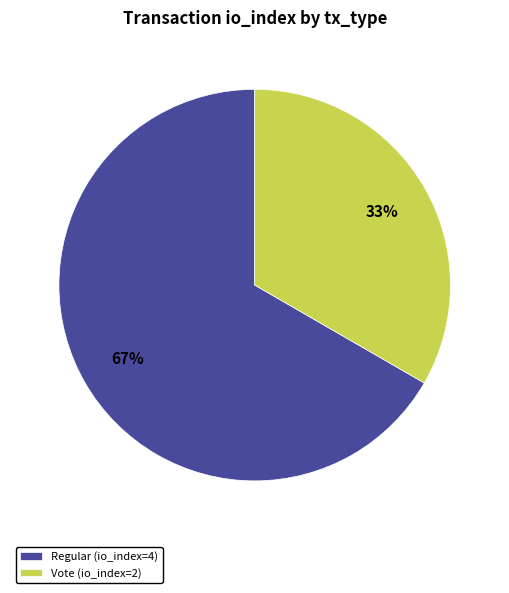

Is there a majority slice in this chart?

Yes